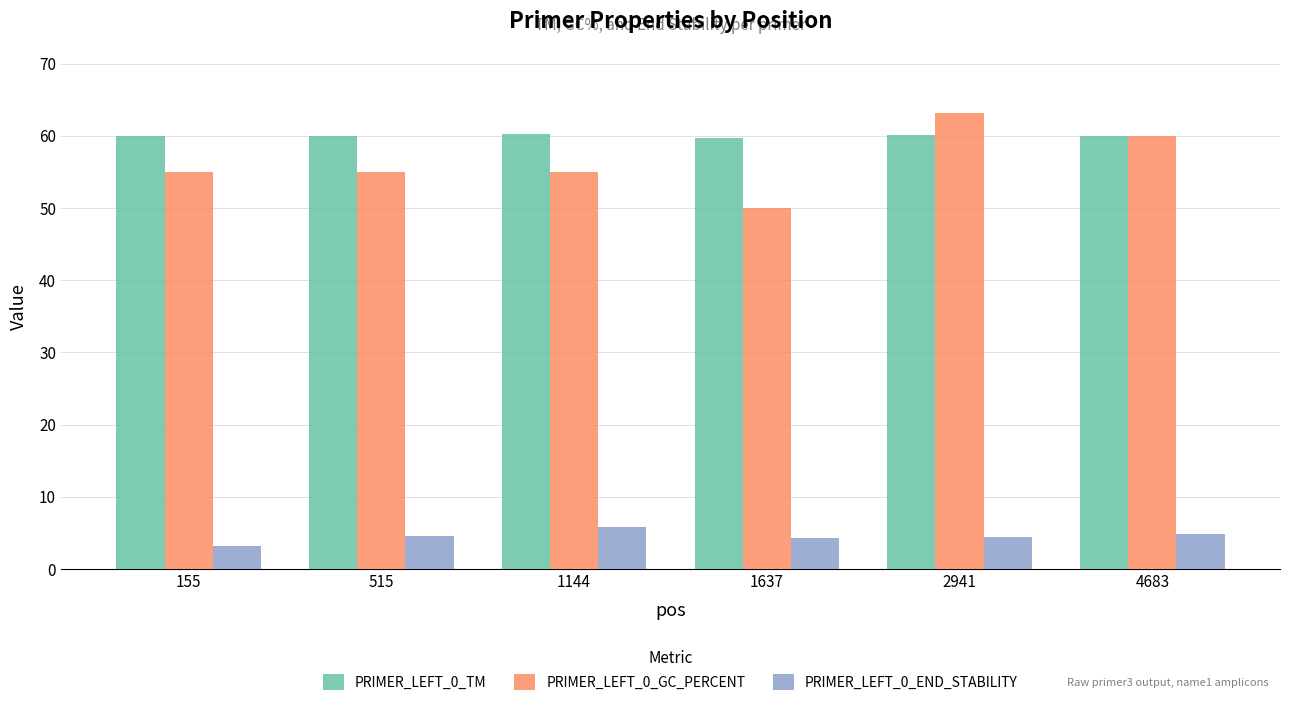

Which category has the lowest value across all series?

155